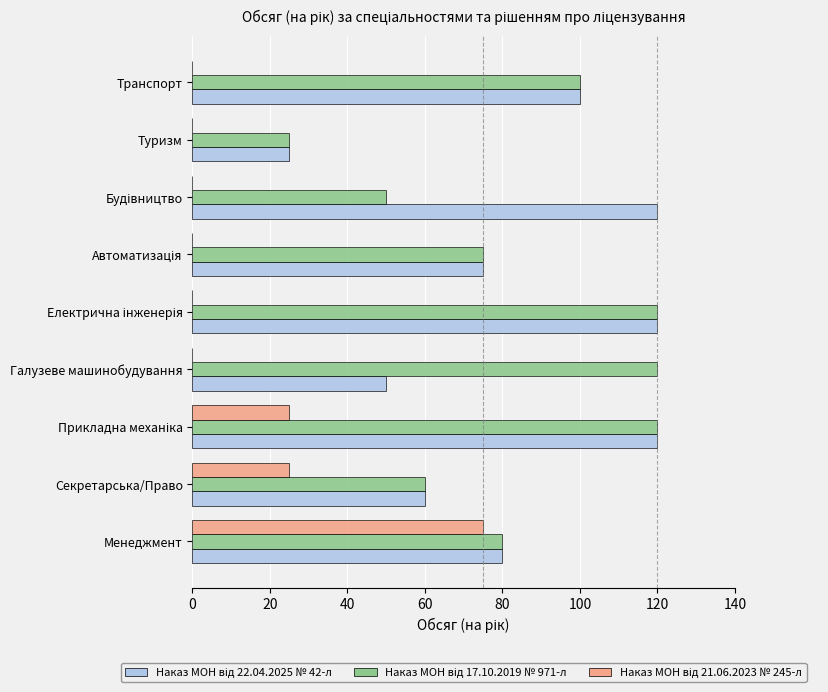

What is the total value across all series at Менеджмент?

235